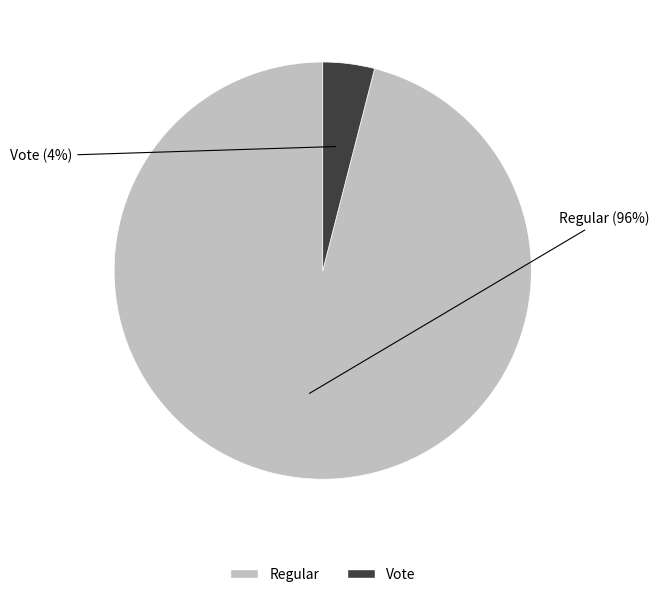

Is the sum of Regular and Vote greater than half?

Yes